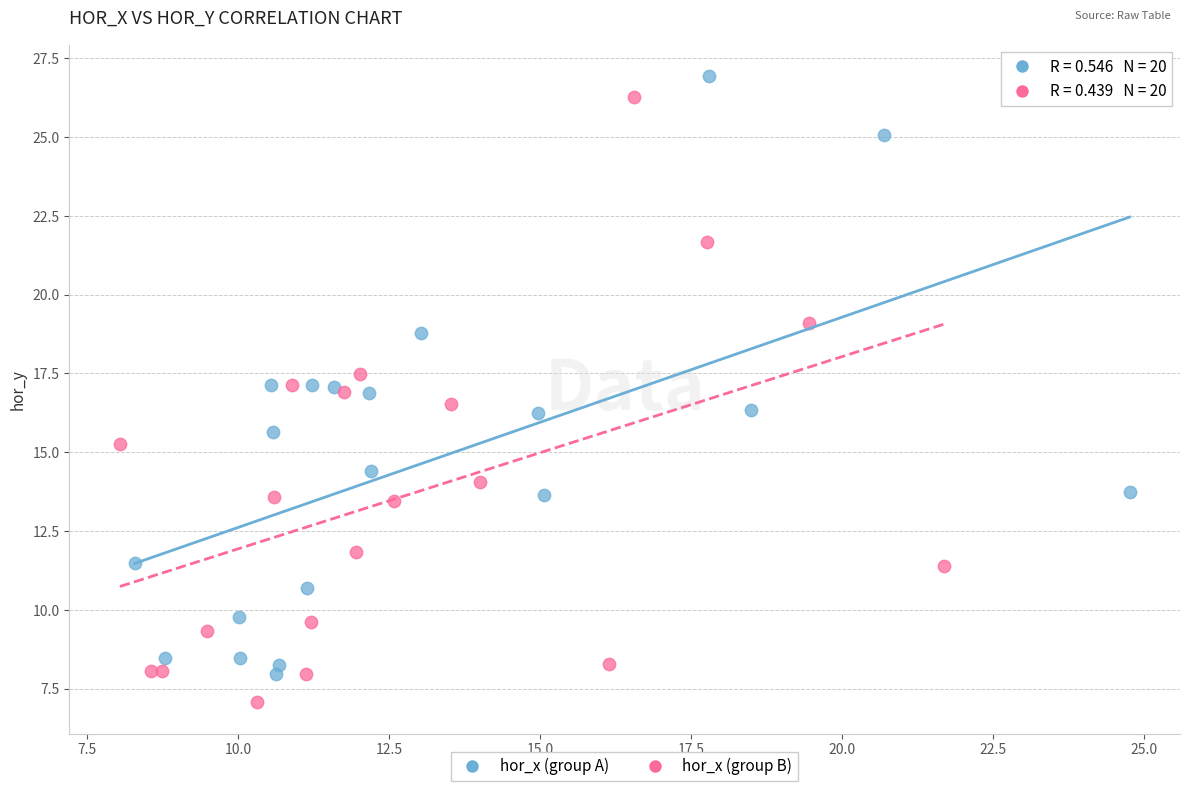

What are all the series names shown in the legend?

hor_x (group A), hor_x (group B)